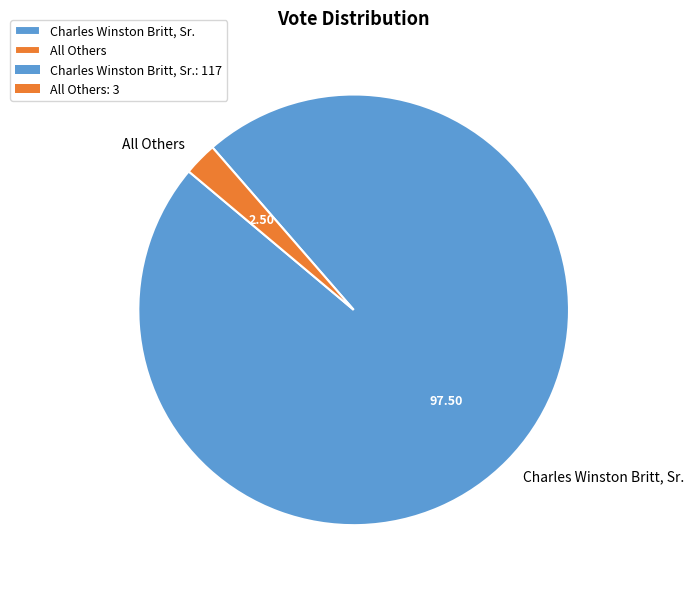

Is it true that All Others is 2% of the pie?

True